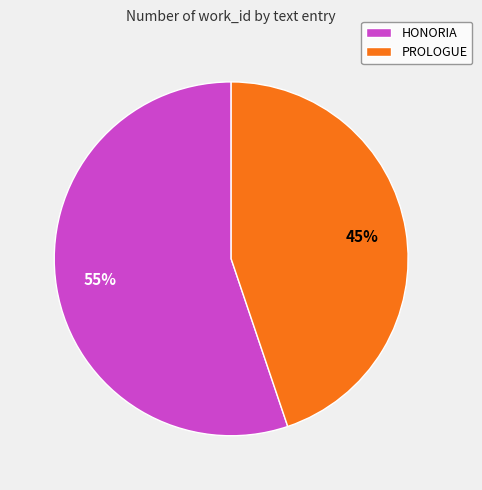

What percentage is the PROLOGUE slice, to the nearest percent?

45%